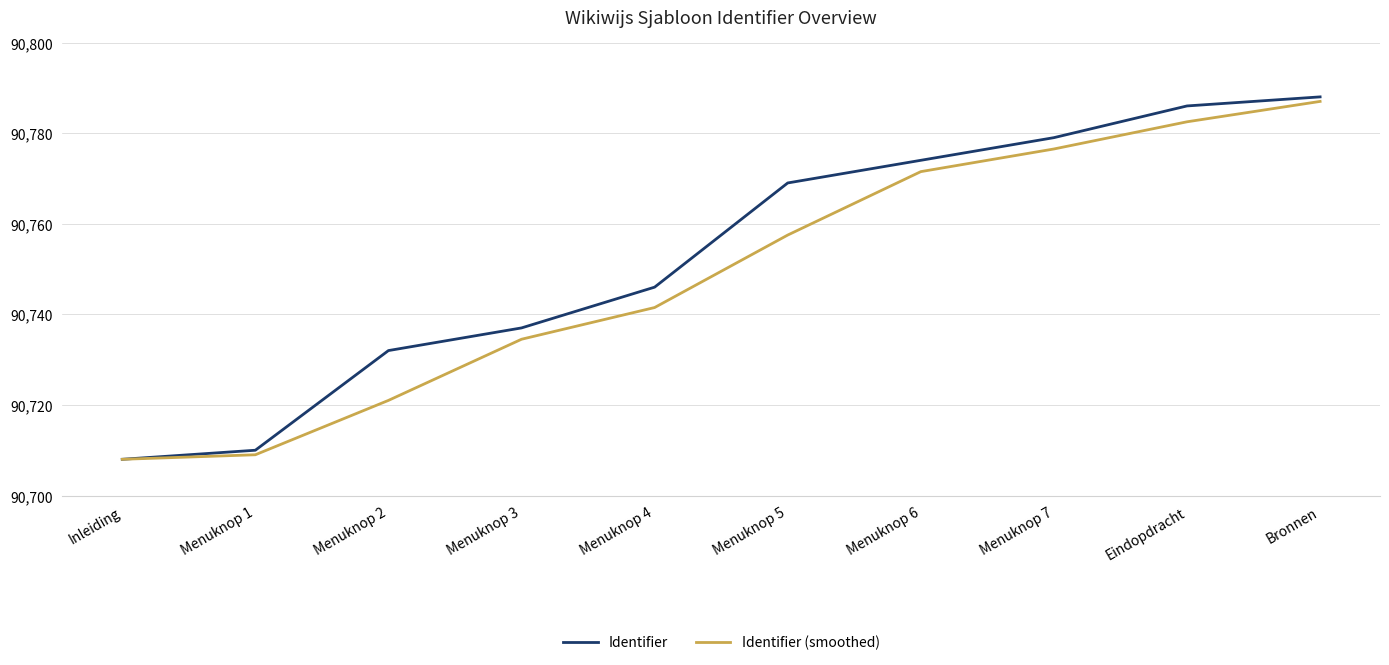

What is the difference between the second highest and second lowest values in the Identifier (smoothed) series?

73.5